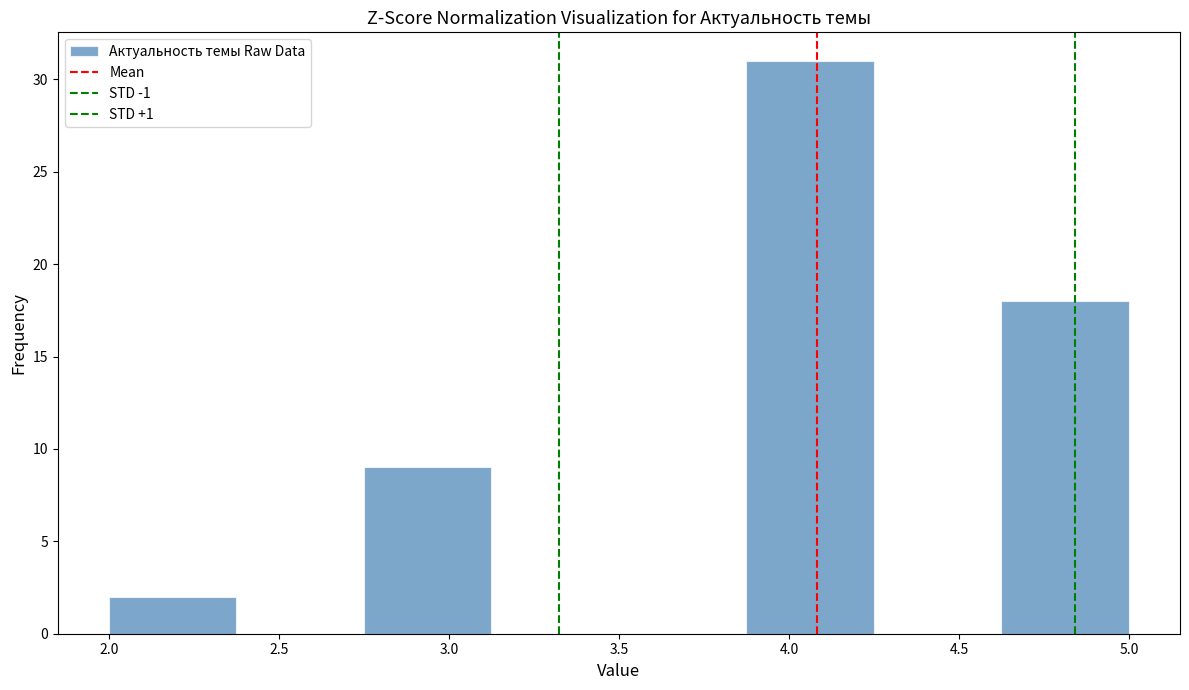

Reading left to right, transcribe this chart: for each bar, give the range it covers on the x-axis and its height. Neither the bar edges nor the heights are printed on the chart, so give them approximately, as read against the axes.

2.000 to 2.375: 2
2.375 to 2.750: 0
2.750 to 3.125: 9
3.125 to 3.500: 0
3.500 to 3.875: 0
3.875 to 4.250: 31
4.250 to 4.625: 0
4.625 to 5.000: 18